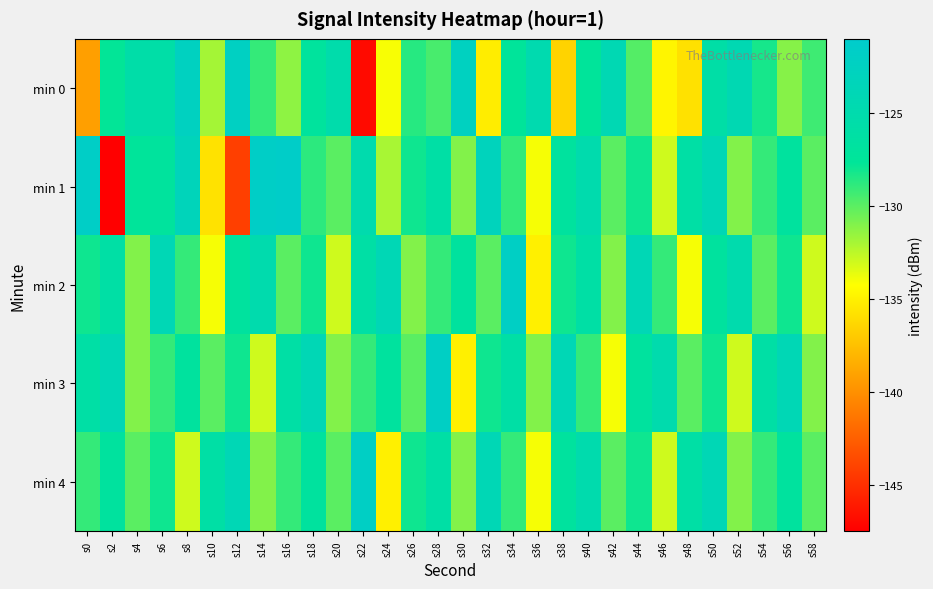

At s58, list the series in order from largest to smallest.

min 0, min 1, min 4, min 3, min 2